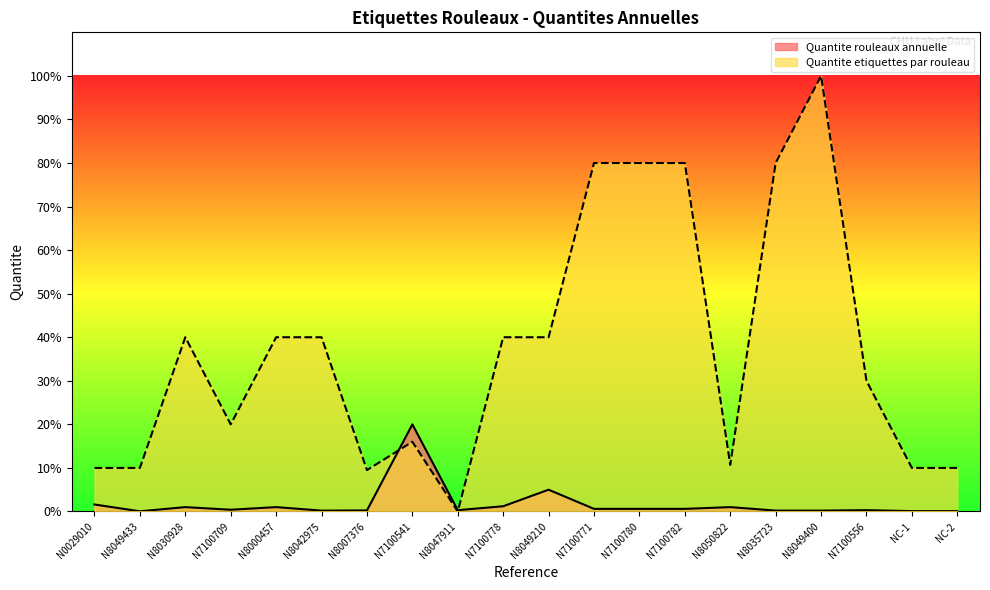

How many lines are shown in the chart?

2